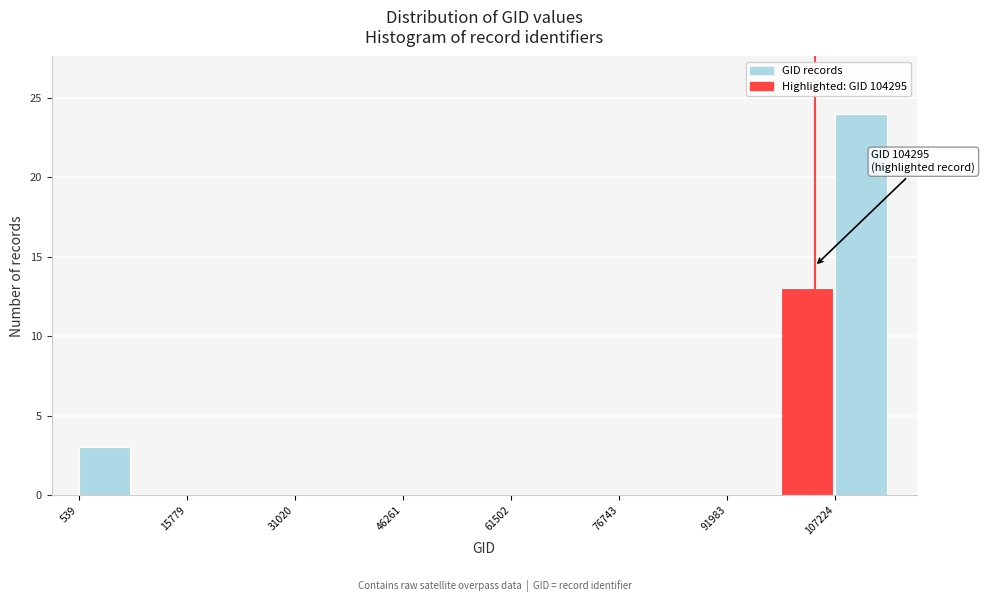

Read against the x-axis, roughly where is the centre of the tallest bar?

110000